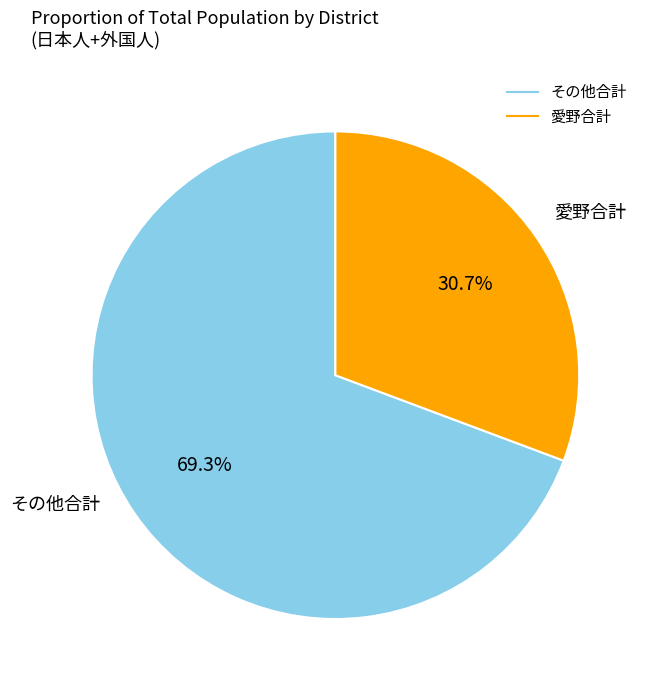

Is there any slice that represents more than half of the pie?

Yes